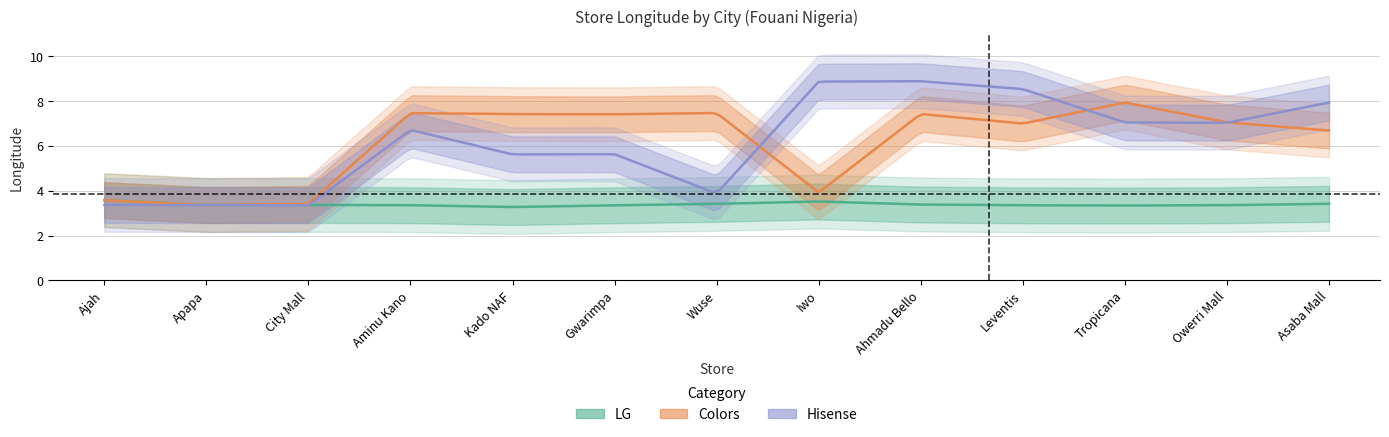

True or false: Hisense has more than 0 points higher than both neighbors.

True